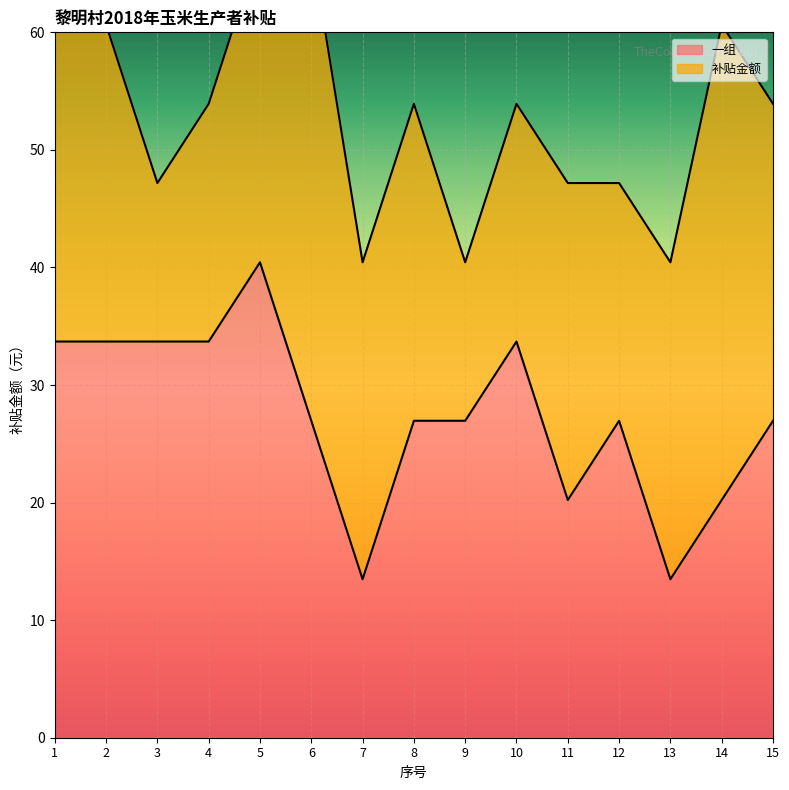

How many points are higher than both their immediate neighbors (excluding endpoints)?

3